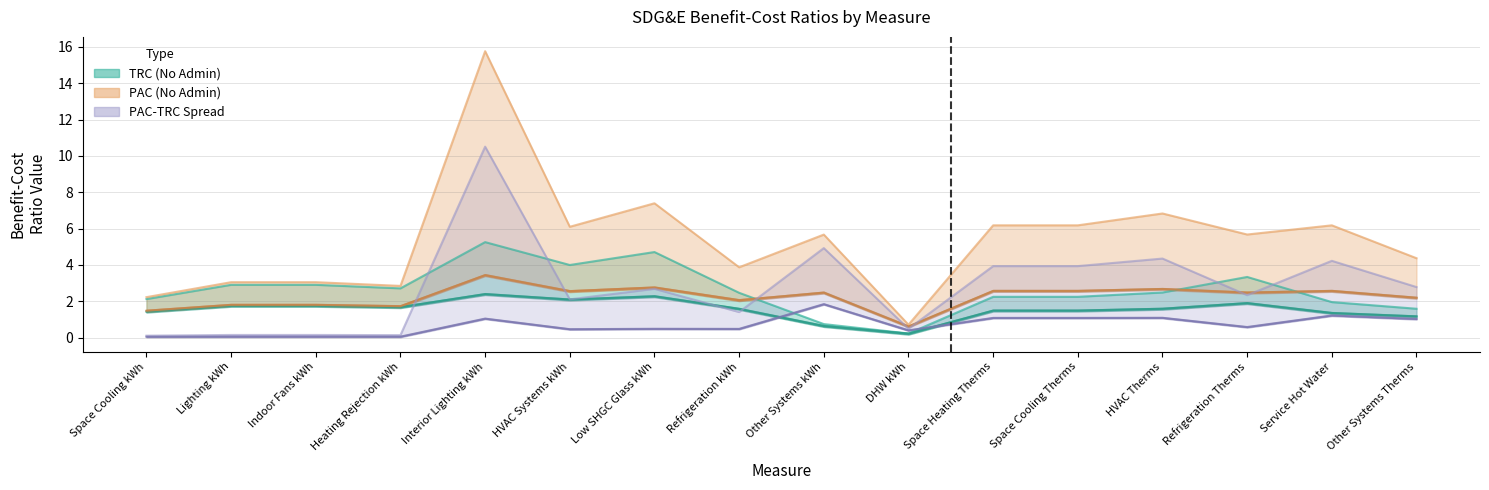

True or false: TRC_no_admin and PAC_no_admin intersect in this chart.

False